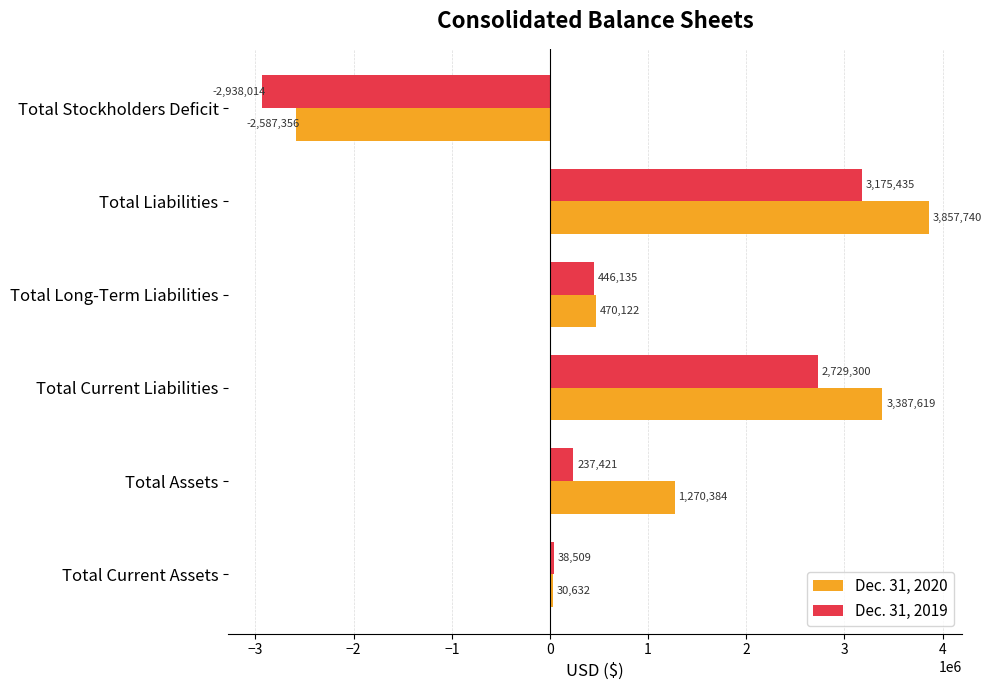

Where is Dec. 31, 2019 nearest to the value 118710?

Total Current Assets